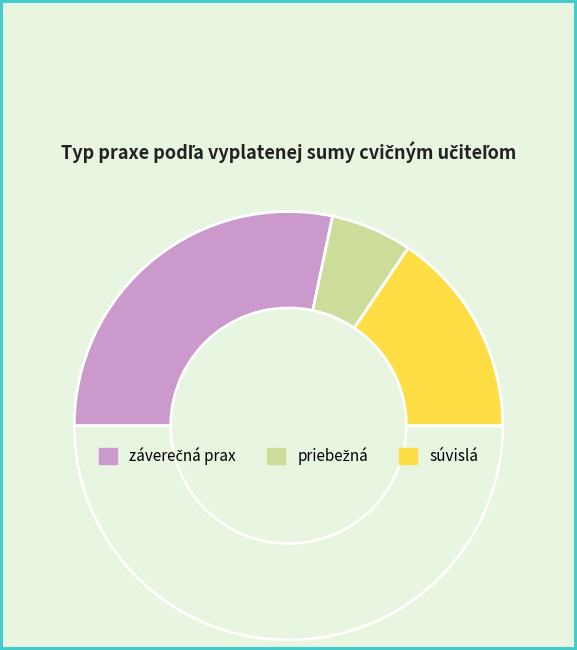

Count the number of slices in the pie.

4